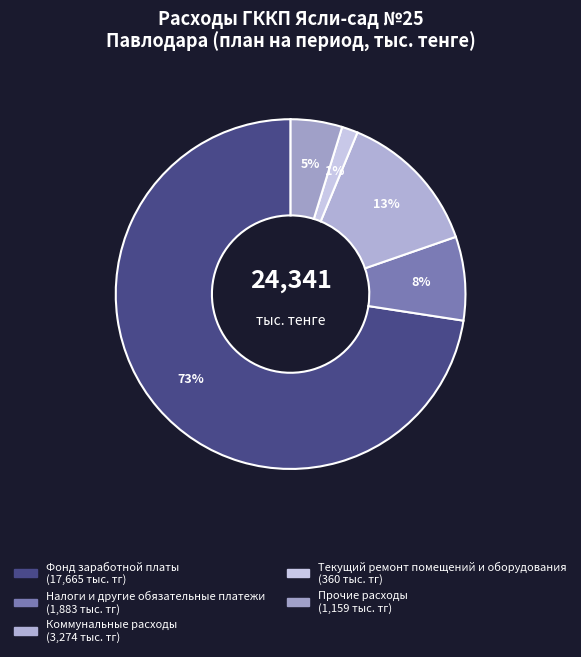

How many slices are in this pie chart?

5